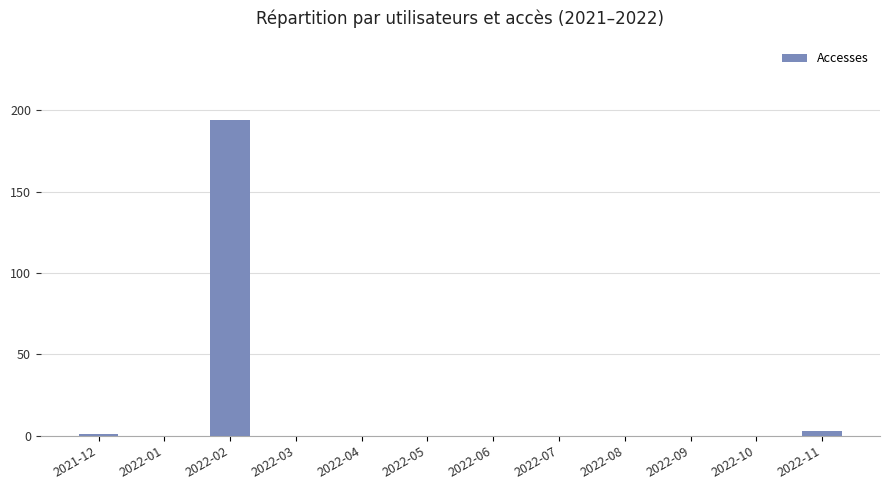

The value at 2022-08 is 0. True or false?

True